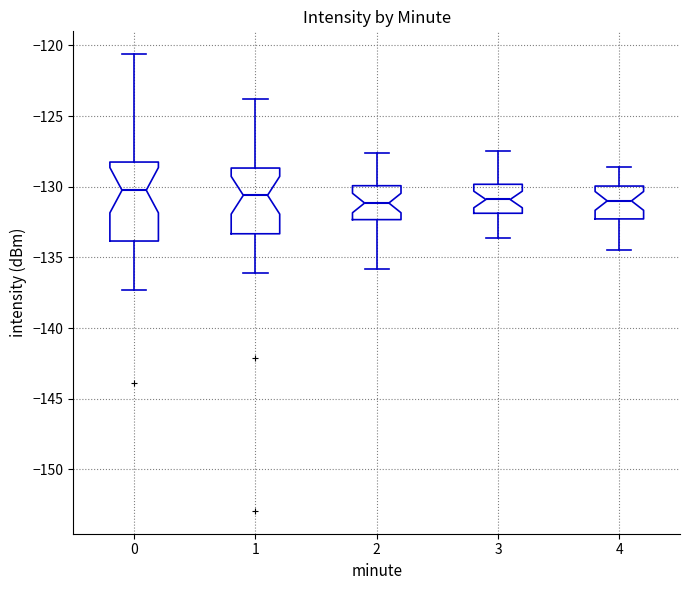

Reading left to right, read every box against the y-axis: the position of its median line, the range the box covers, and the ends of its whiskers. The values are not printed on the chart, so give them approximately, as read against the axis.

0: median -130.0, box -134.0 to -128.5, whiskers -137.5 to -120.5
1: median -130.5, box -133.5 to -128.5, whiskers -136.0 to -124.0
2: median -131.0, box -132.5 to -130.0, whiskers -136.0 to -127.5
3: median -131.0, box -132.0 to -130.0, whiskers -133.5 to -127.5
4: median -131.0, box -132.5 to -130.0, whiskers -134.5 to -128.5